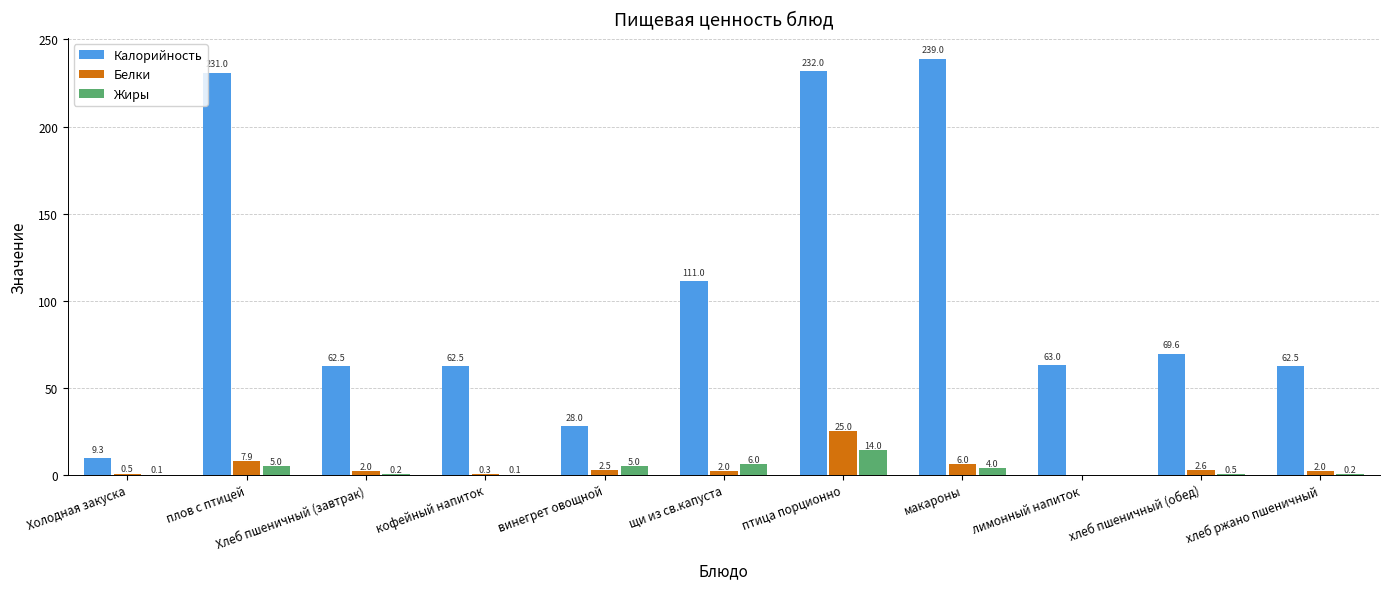

What is the spread (max minus min) of values at щи из св.капуста?

109.0